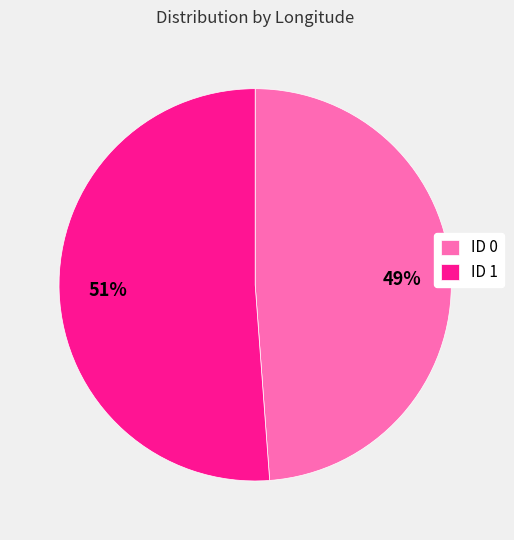

Is it true that ID 0 is 49% of the pie?

True